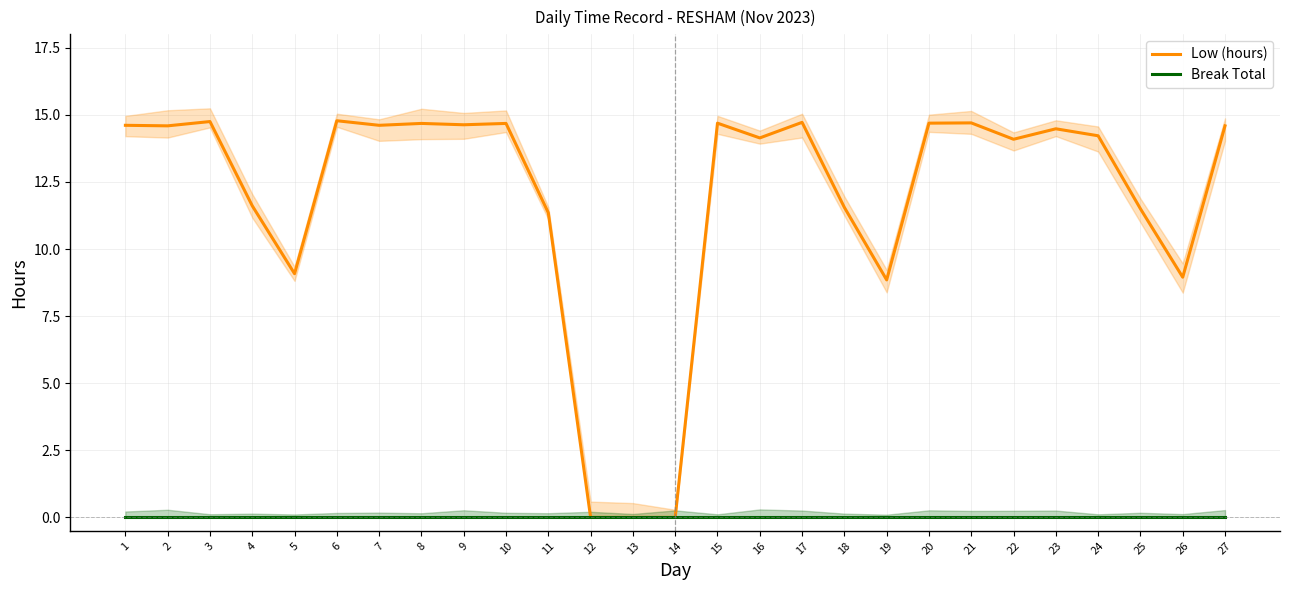

Does the chart have visible grid lines?

Yes